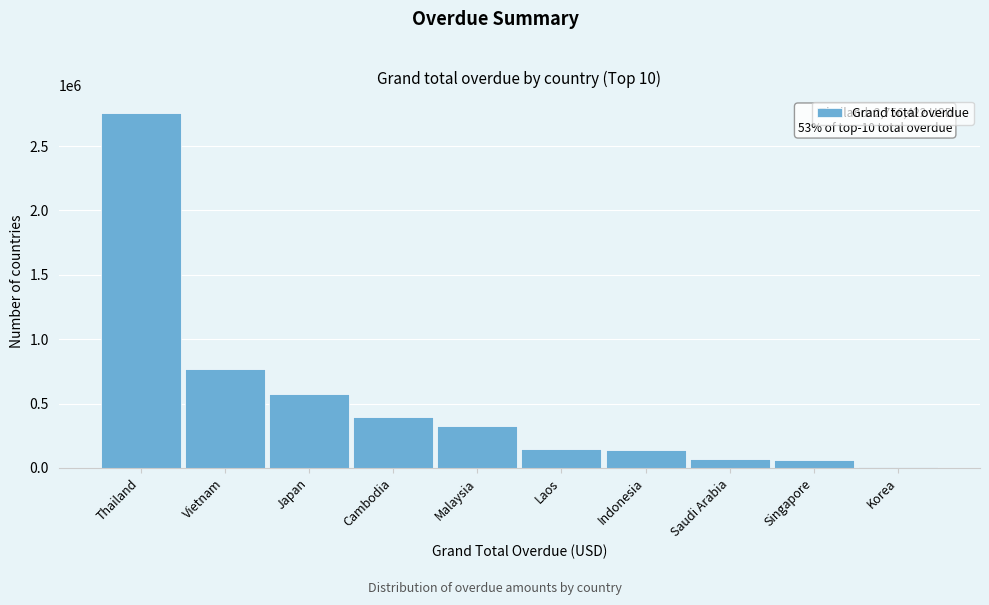

The chart shows a value of 573600.1 at Japan. True or false?

True